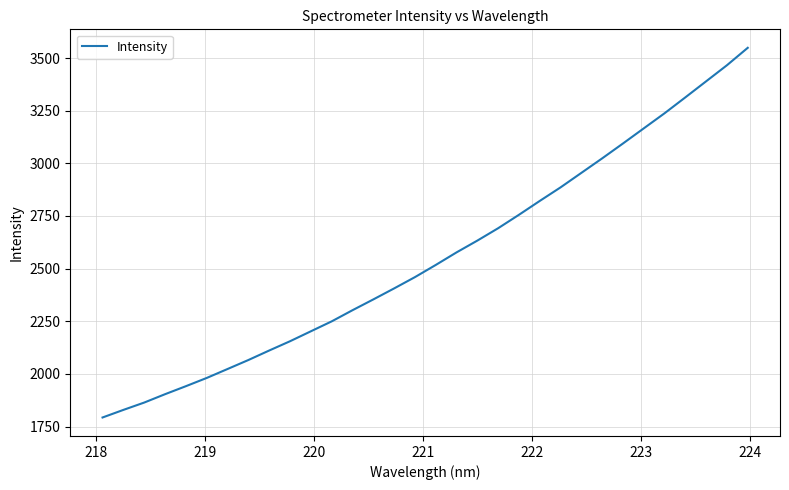

What is the maximum value shown in the chart?

3548.7